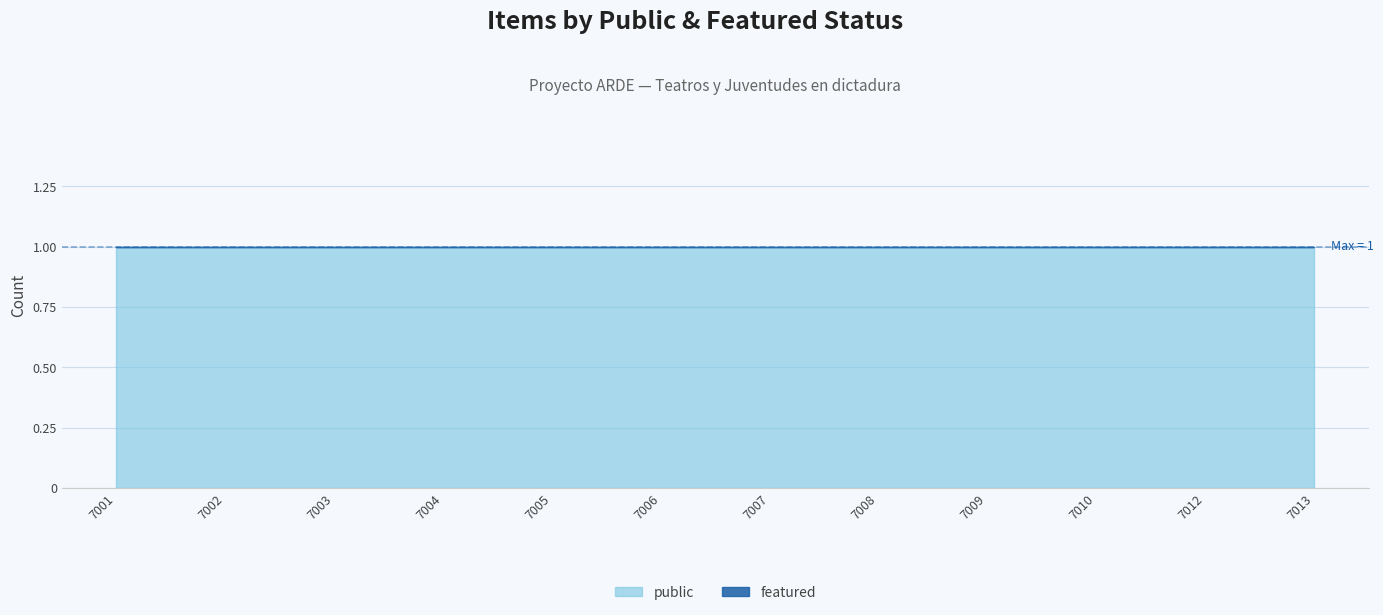

How many distinct data groups are displayed?

2